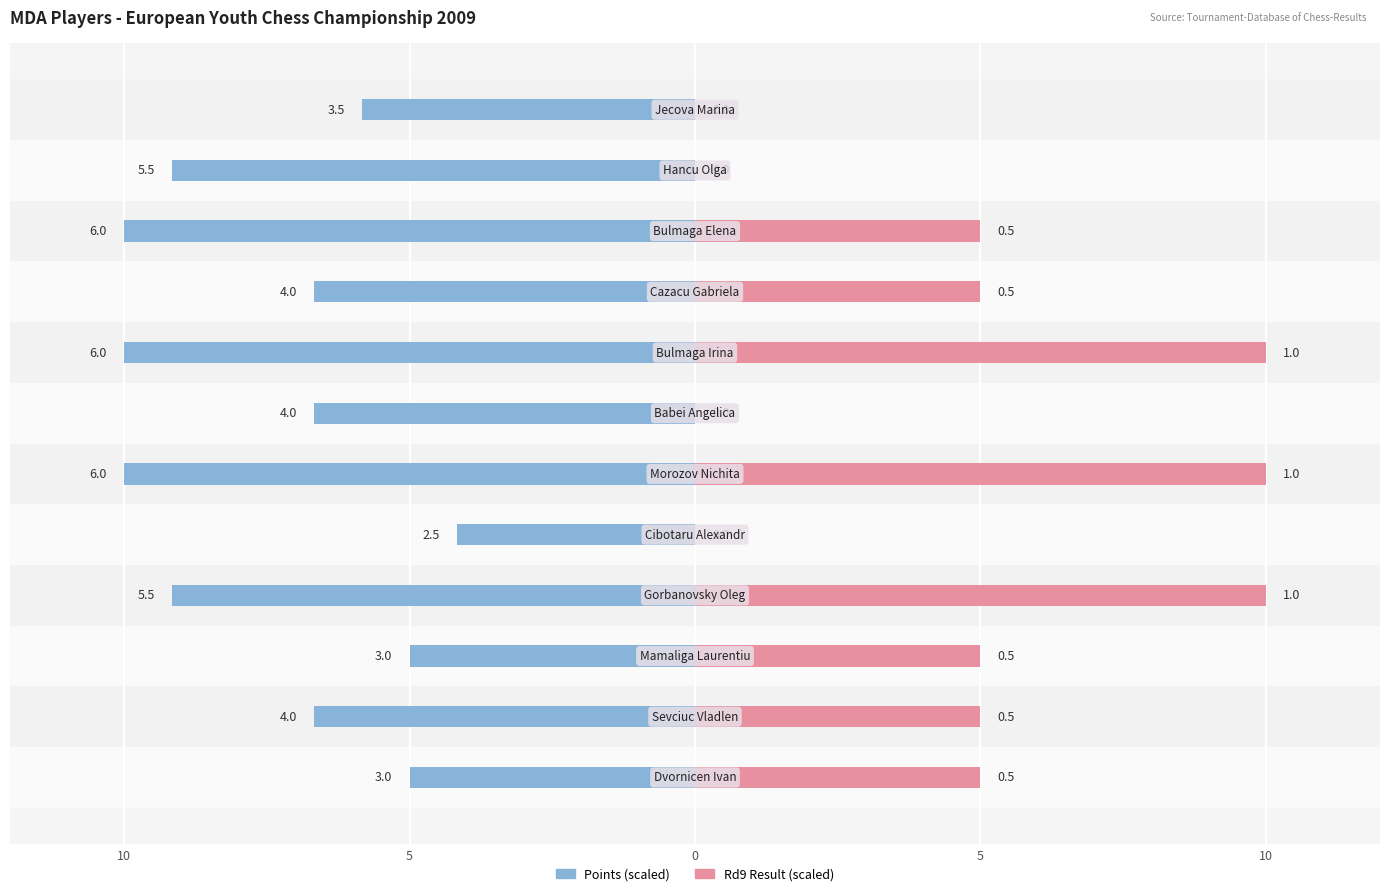

How many values in the Points series exceed -6?

4